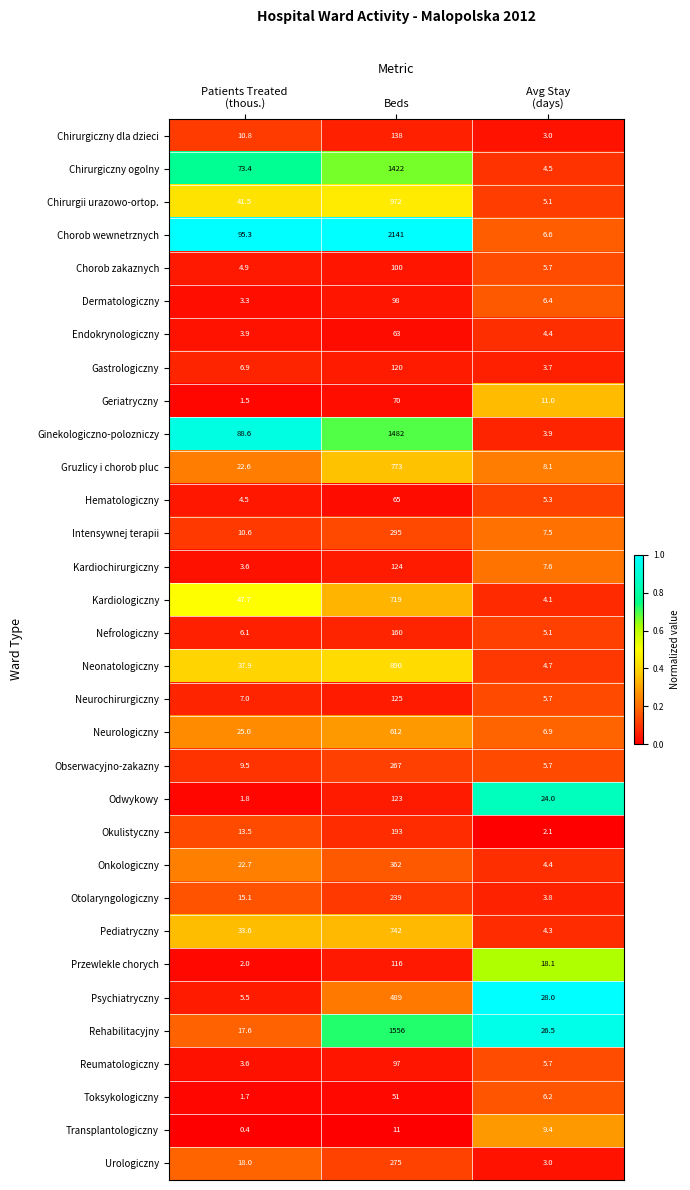

What is the lowest value of the Rehabilitacyjny series?

17.6